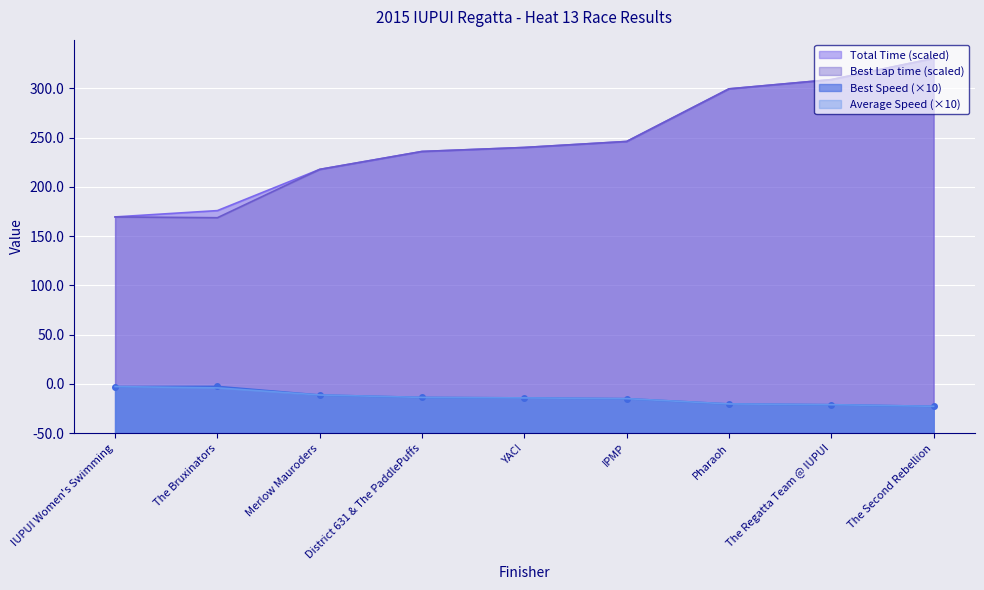

At how many categories does at least one series exceed 329?

3